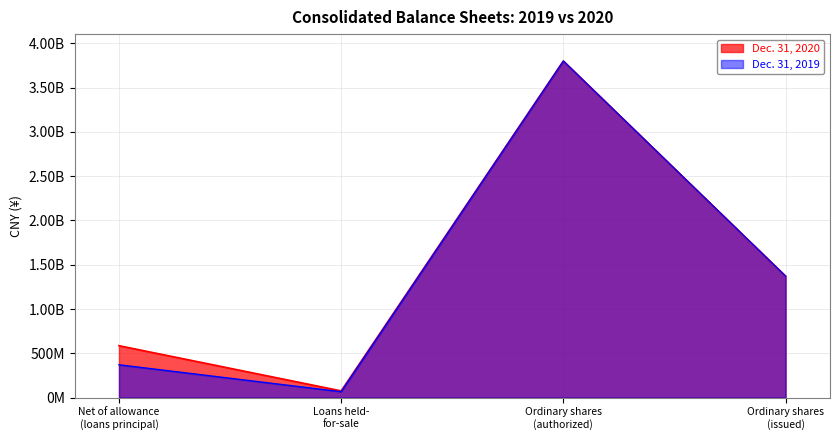

What is the sum of the Dec. 31, 2019 values at Loans held-
for-sale and Ordinary shares
(authorized)?

3866698869